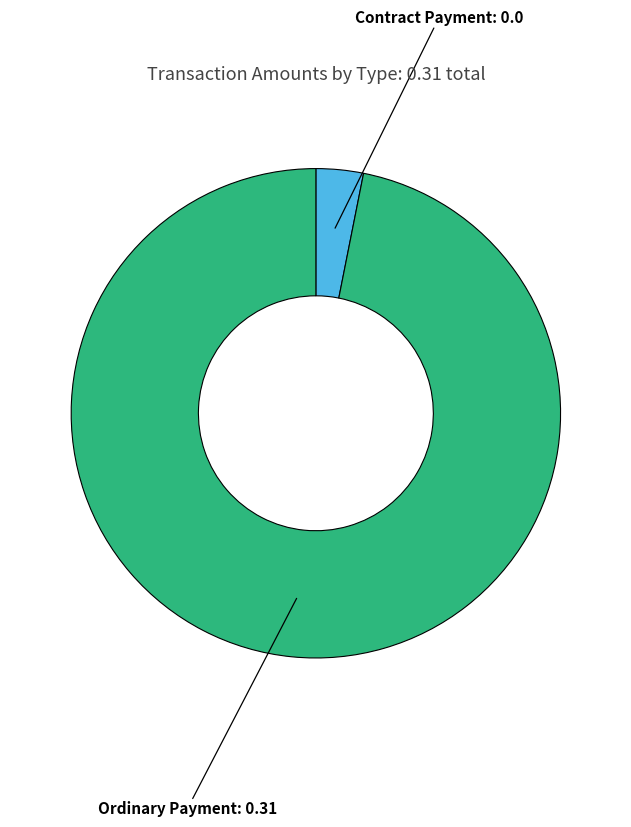

Is the sum of Ordinary Payment and Contract Payment greater than half?

Yes